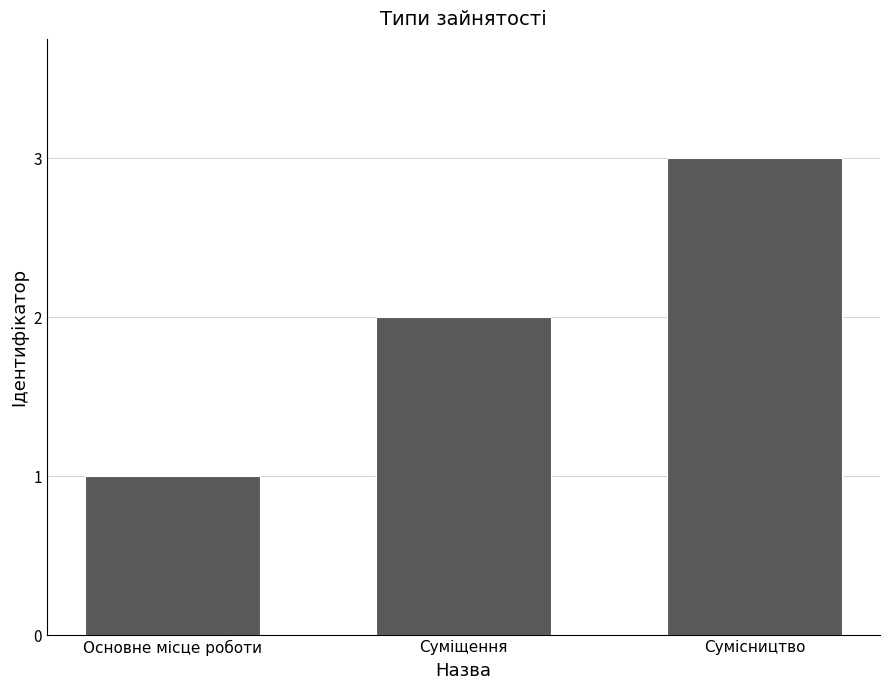

The chart shows a value of 2 at Суміщення. True or false?

True